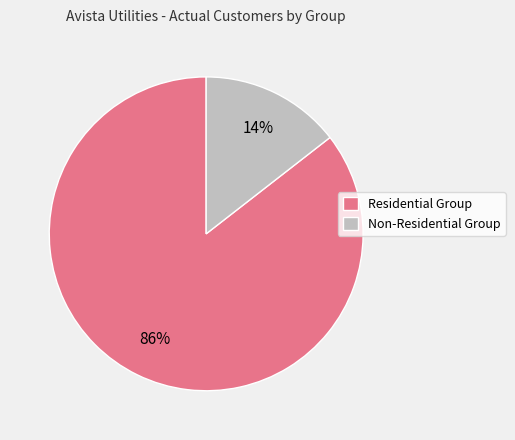

Is Residential Group the majority of the pie?

Yes